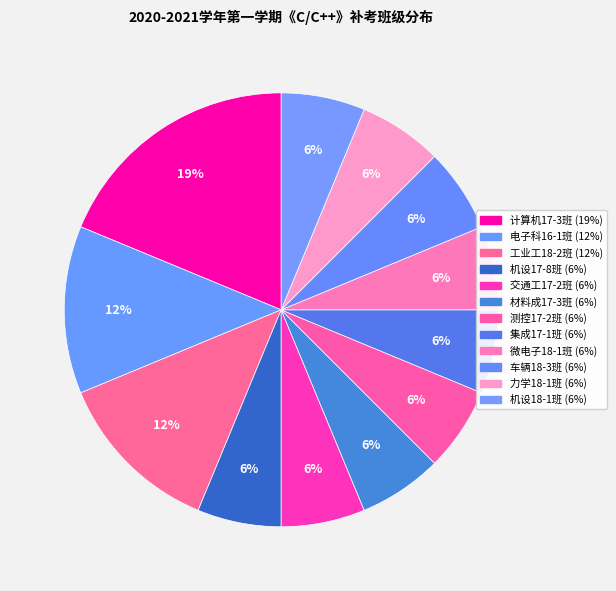

Combined, do 集成17-1班 and 工业工18-2班 account for over 50%?

No